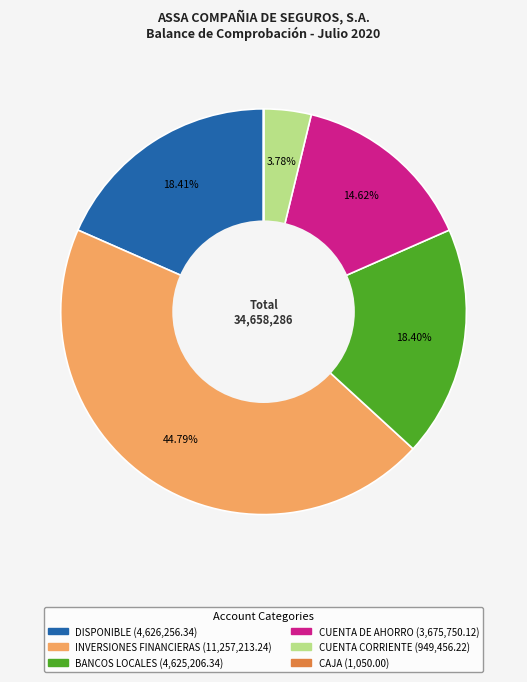

Which category has the biggest portion of the pie?

INVERSIONES FINANCIERAS